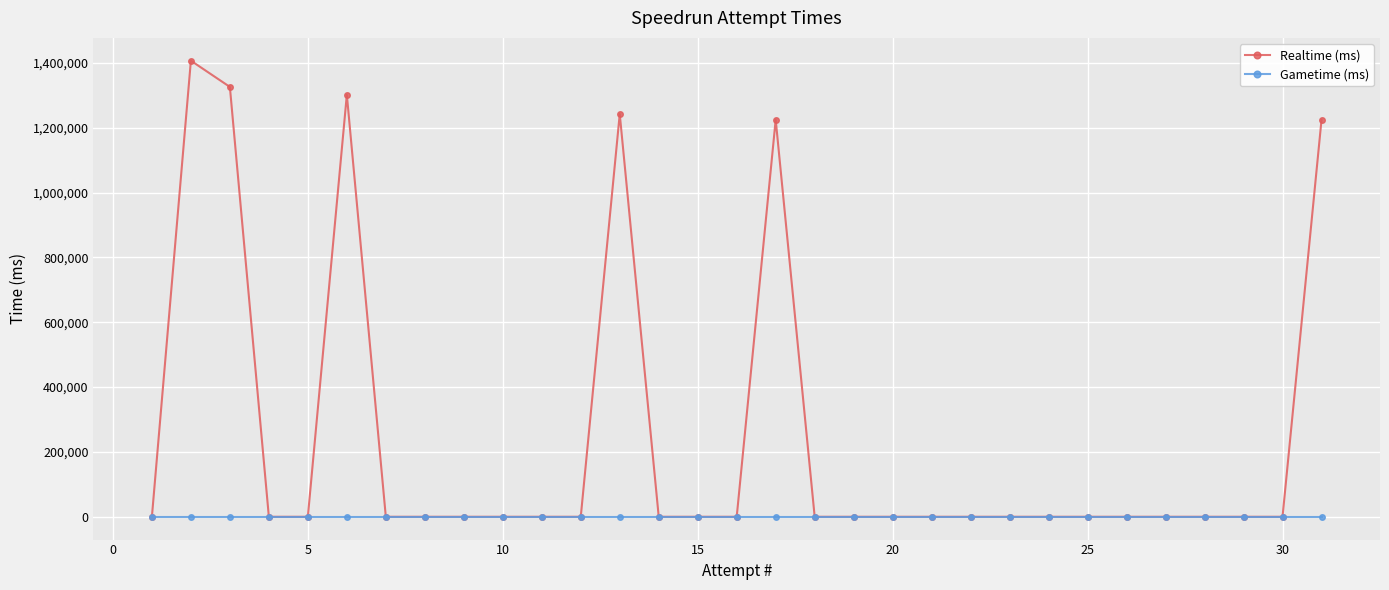

True or false: Gametime (ms) has more than 2 interior local peaks.

False